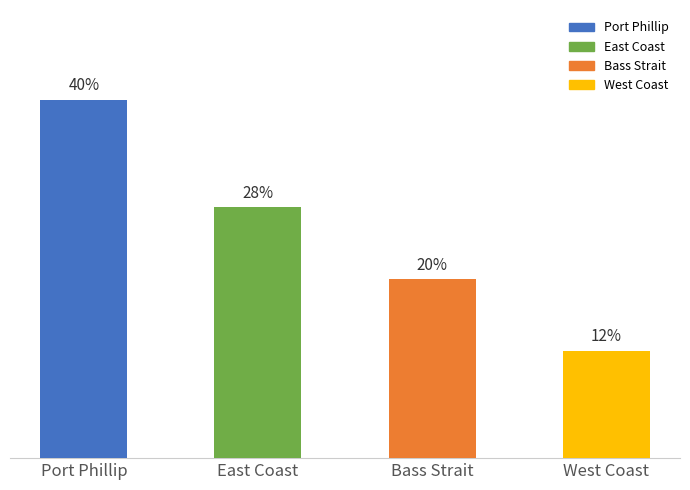

Which category has the lowest value across all series?

West Coast